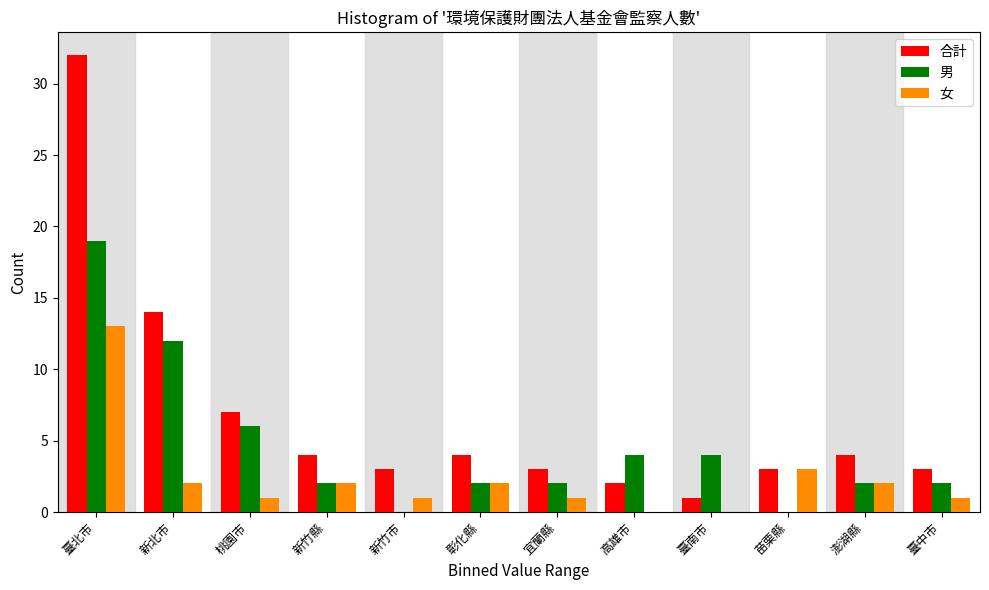

What is the sum of all 女 values?

28